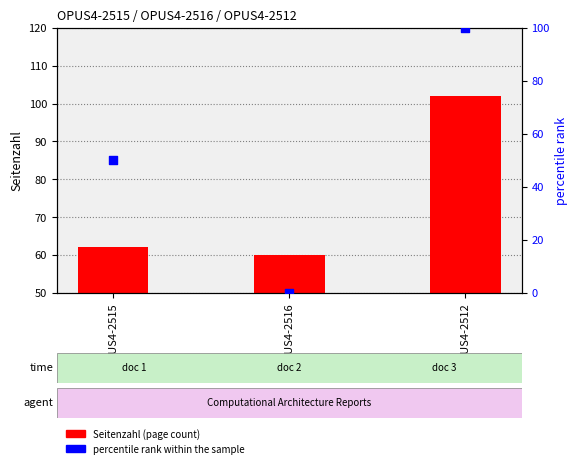

At which category is the sum across all series the highest?

OPUS4-2512